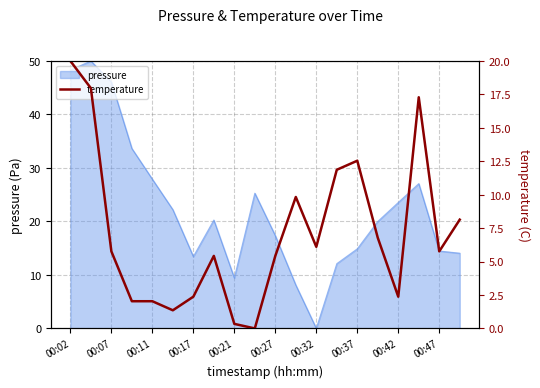

The pressure series shows 23.5 at 00:42. True or false?

True